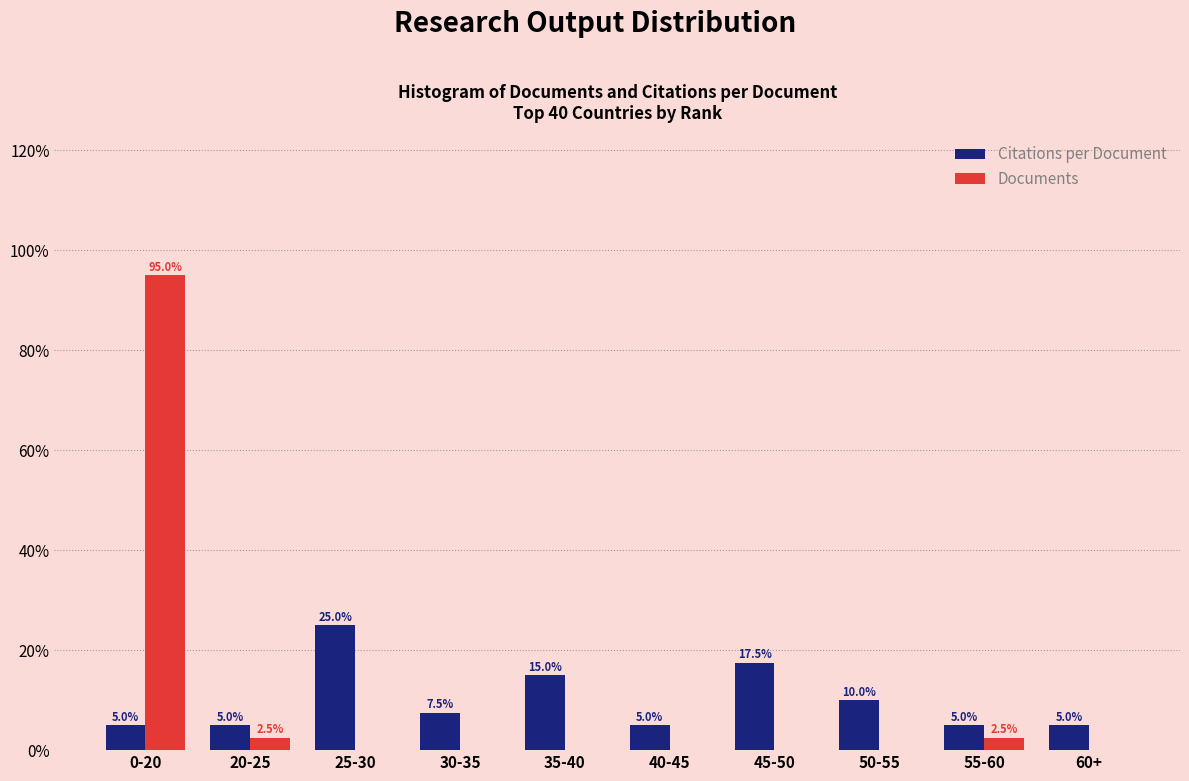

Reading left to right, extract all data points from this chart.

Citations per Document: 0-20=5.0	20-25=5.0	25-30=25.0	30-35=7.5	35-40=15.0	40-45=5.0	45-50=17.5	50-55=10.0	55-60=5.0	60+=5.0
Documents: 0-20=95.0	20-25=2.5	25-30=0.0	30-35=0.0	35-40=0.0	40-45=0.0	45-50=0.0	50-55=0.0	55-60=2.5	60+=0.0